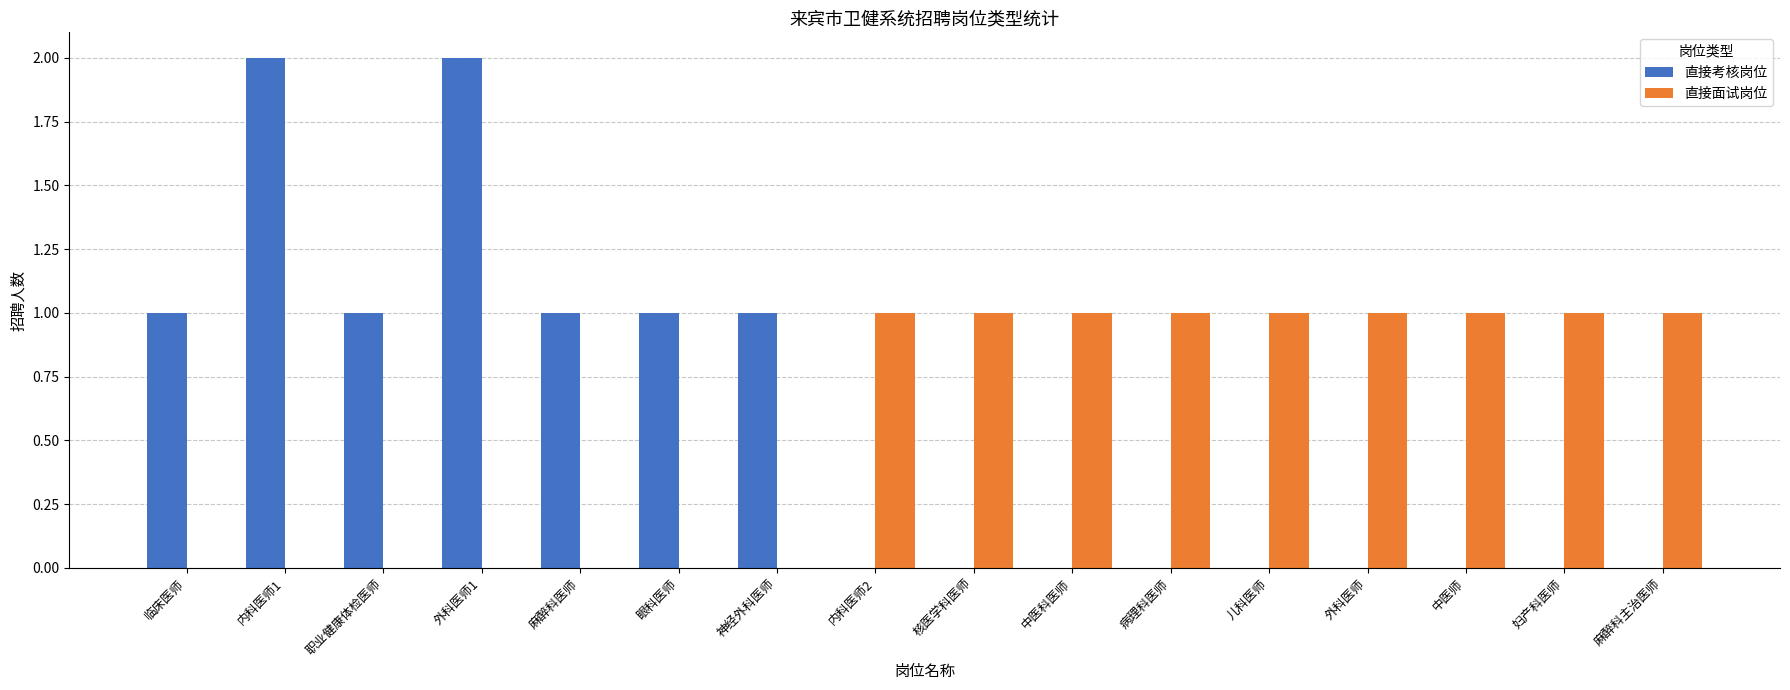

Is the value of 直接面试岗位 at 麻醉科主治医师 greater than the value of 直接考核岗位 at 麻醉科主治医师?

Yes